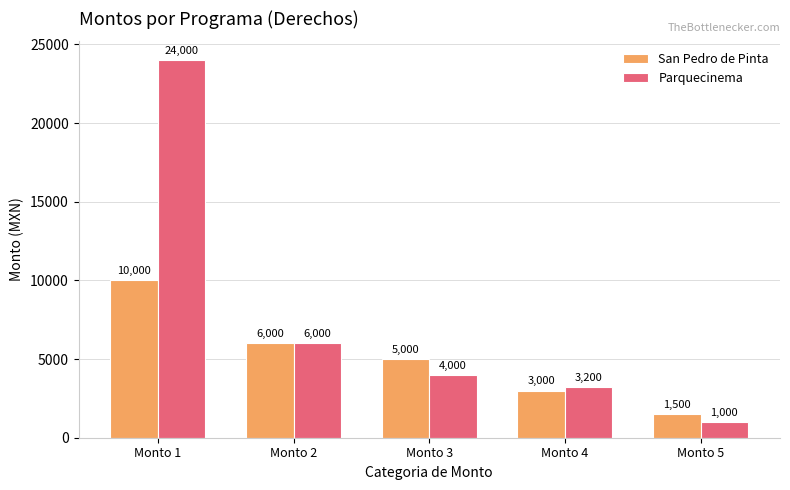

How many groups of bars are there?

5